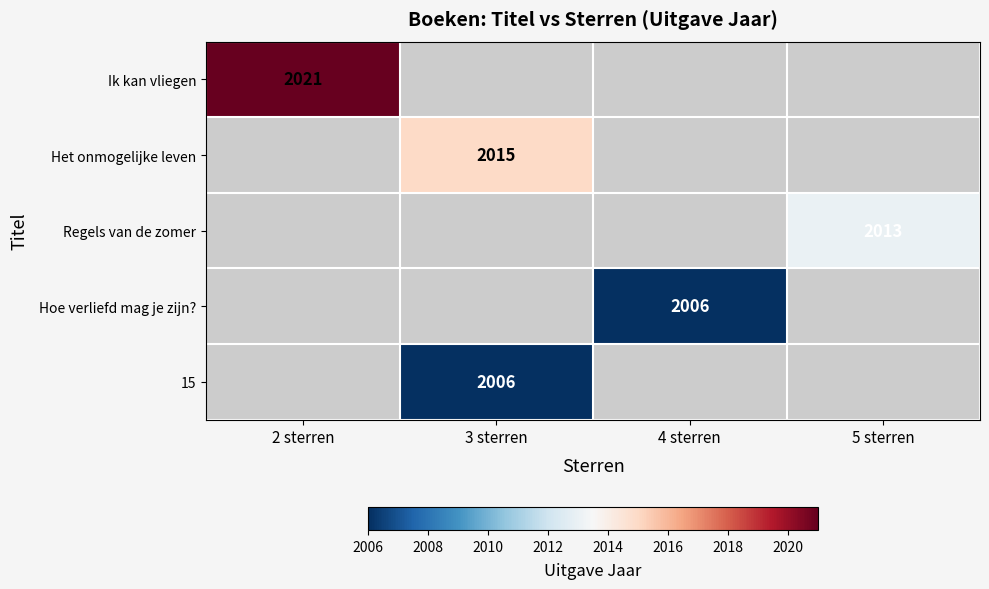

What is the greatest value displayed?

2021.0